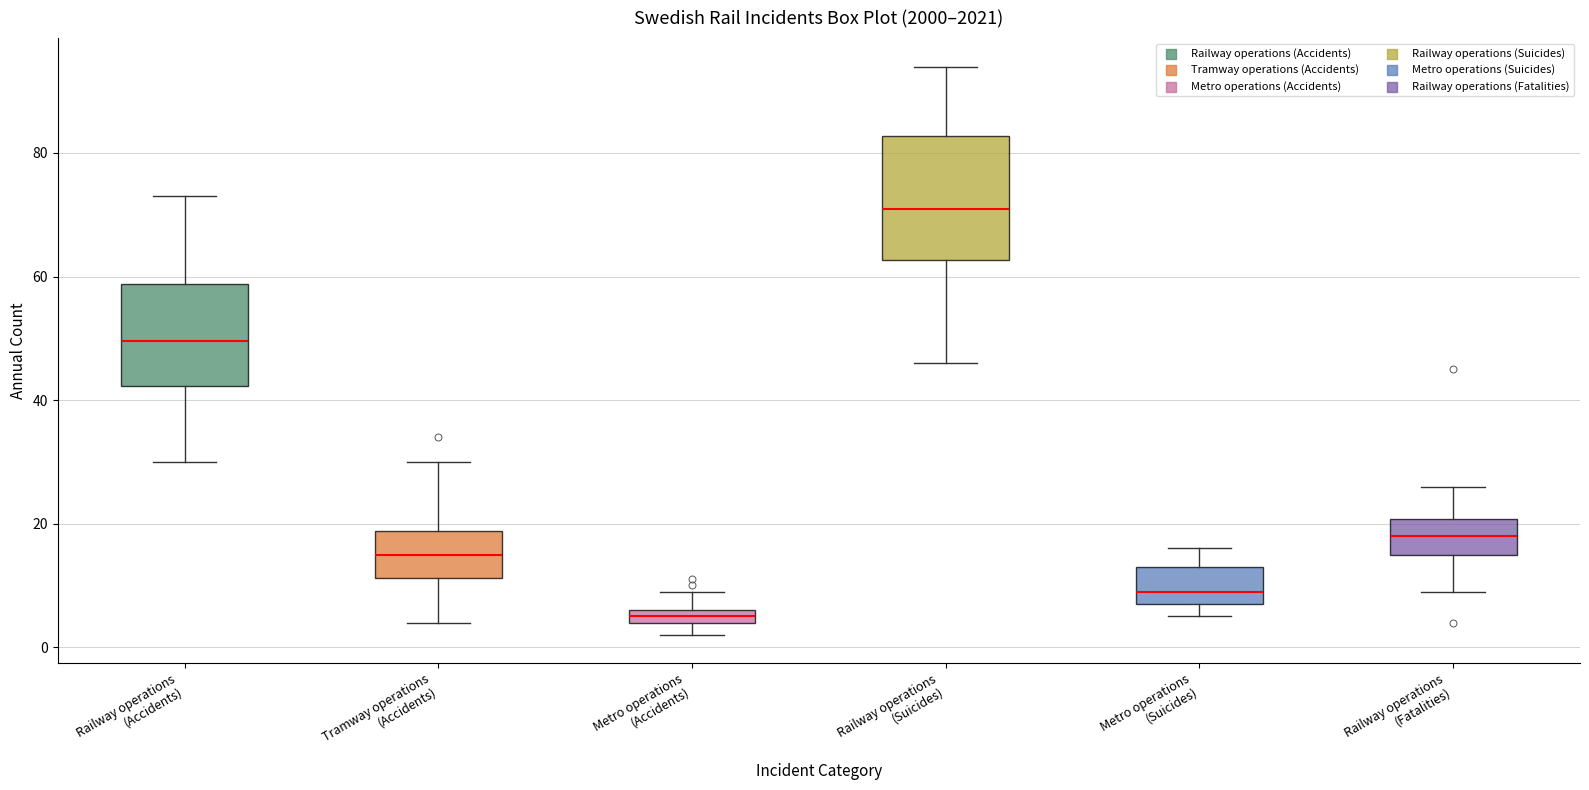

Which box's median line is the lowest?

Metro operations (Accidents)